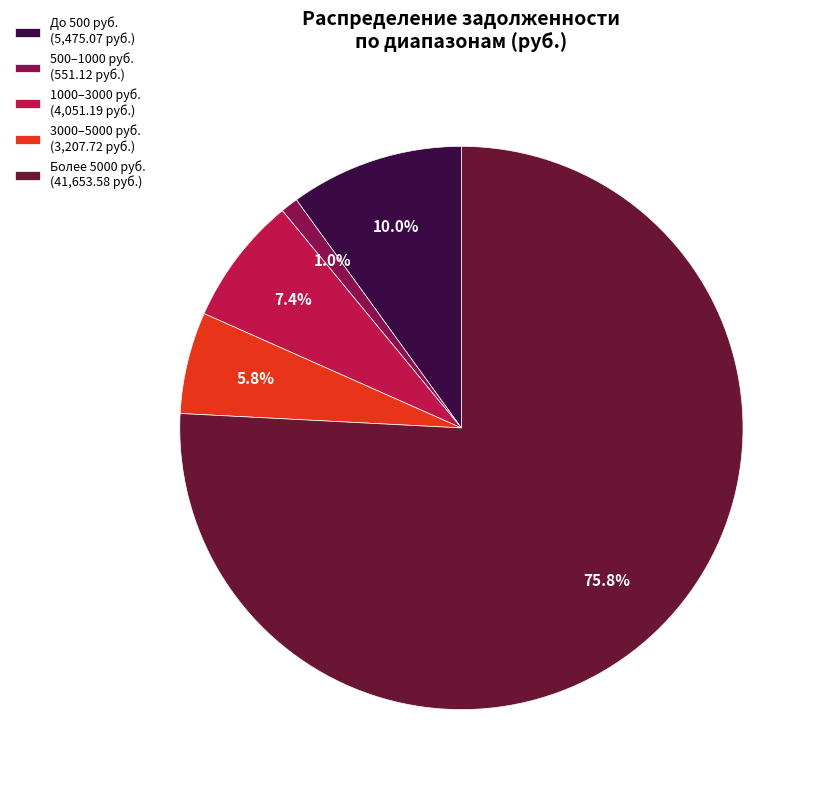

Which has a higher value, До 500 руб. (5,475.07 руб.) or 1000–3000 руб. (4,051.19 руб.)?

До 500 руб. (5,475.07 руб.)